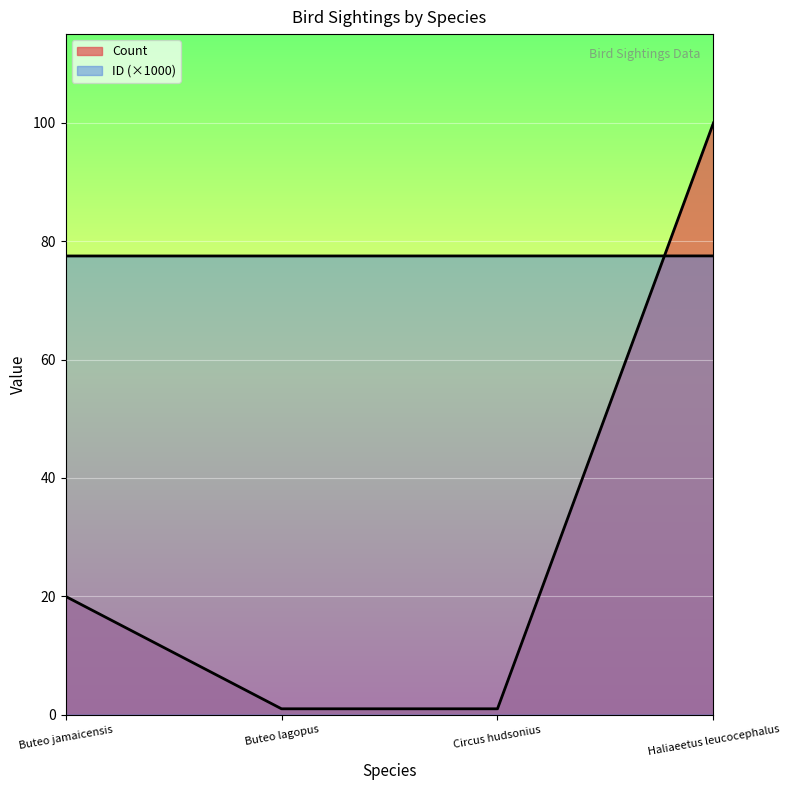

Where does the Count series first go above 20?

Haliaeetus leucocephalus